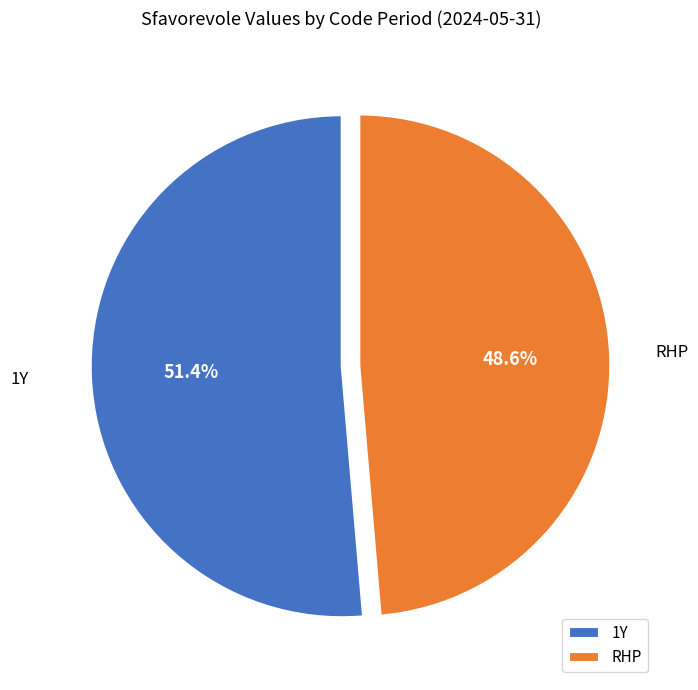

Which has a higher value, 1Y or RHP?

1Y